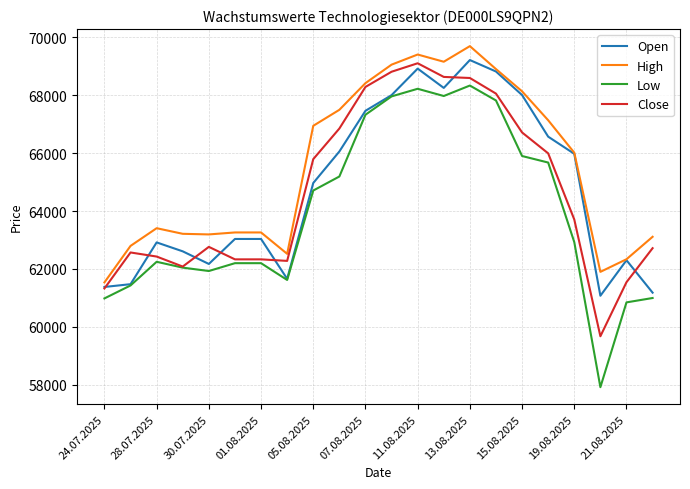

Which series has the largest total across all categories?

High